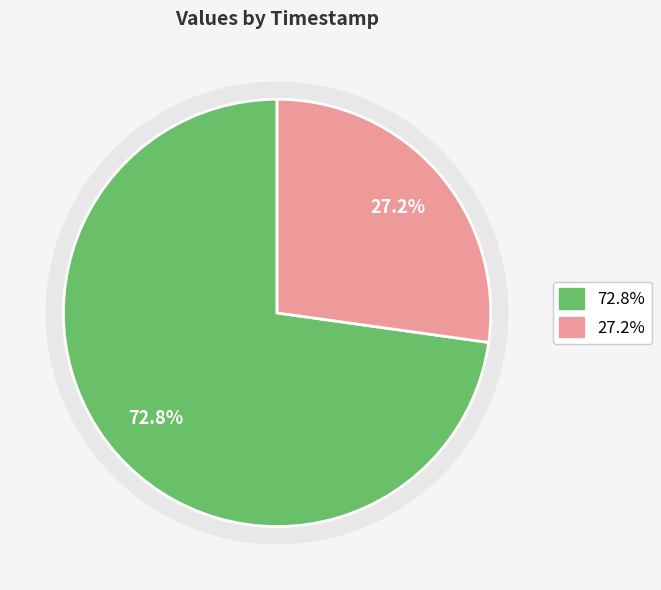

Is it true that 2019-05-13T15:03:15.105Z is 27% of the pie?

True